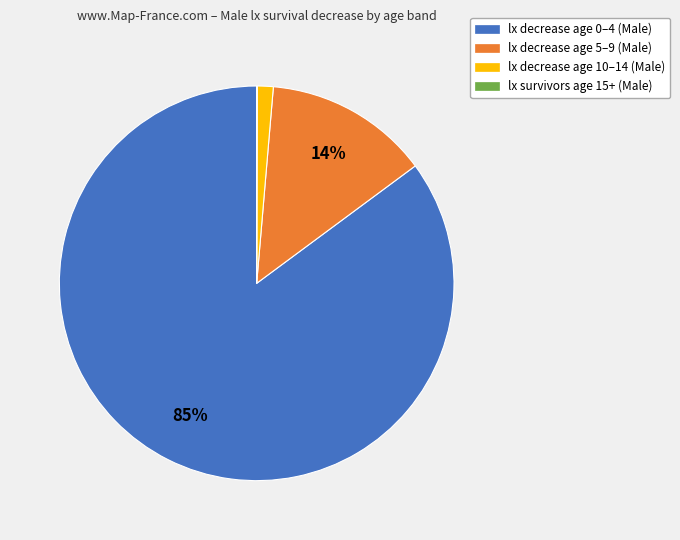

Is there any slice that represents more than half of the pie?

Yes